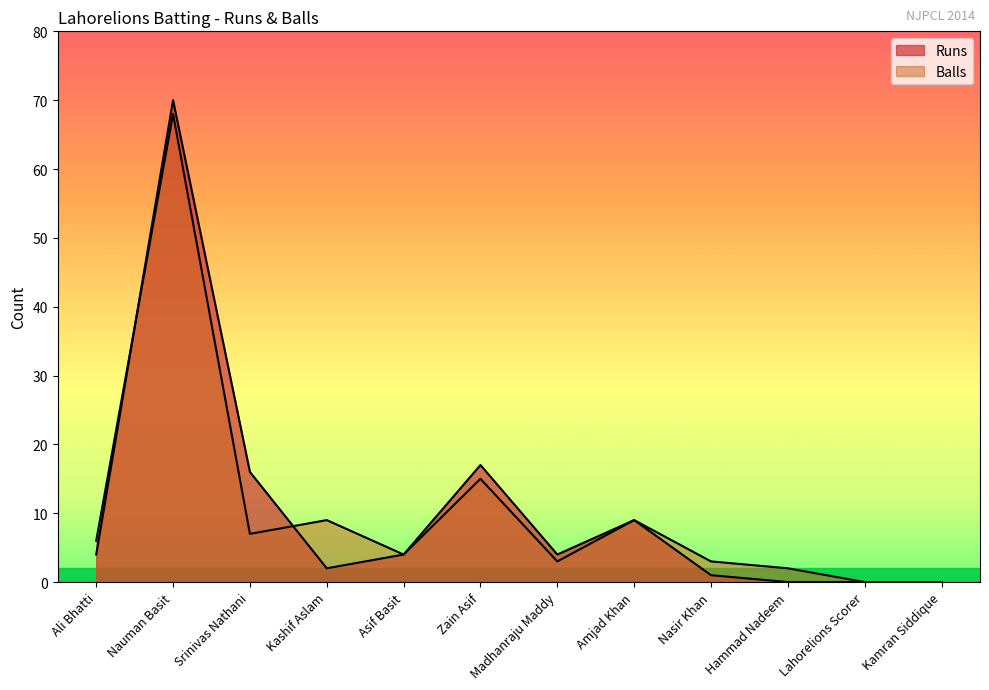

At which category is the sum across all series the highest?

Nauman Basit